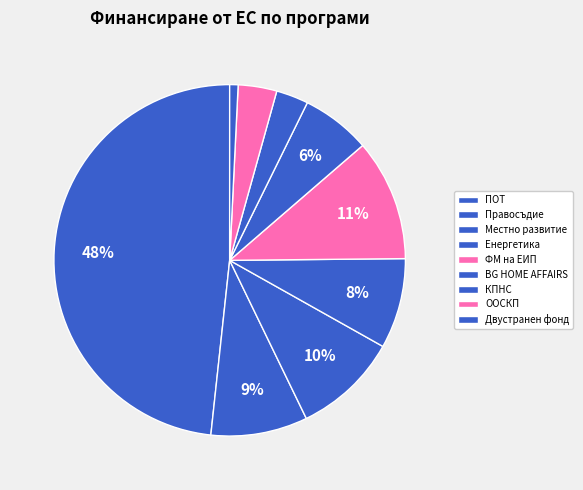

Combined, what portion of the pie is Местно развитие and Правосъдие?

18.6%